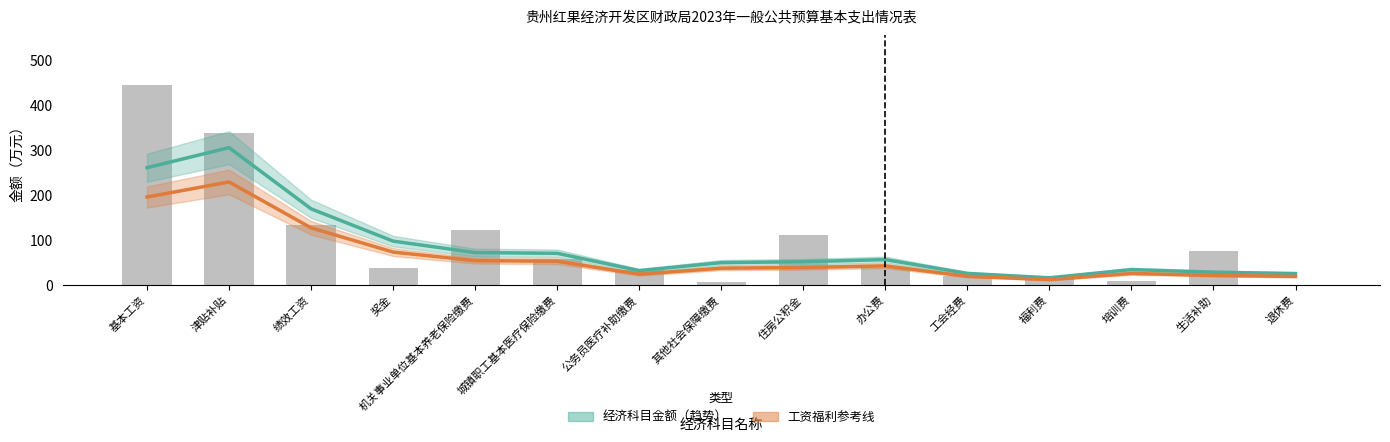

Rank the categories by 经济科目金额（趋势） value from lowest to highest.

福利费, 退休费, 工会经费, 生活补助, 公务员医疗补助缴费, 培训费, 其他社会保障缴费, 住房公积金, 办公费, 城镇职工基本医疗保险缴费, 机关事业单位基本养老保险缴费, 奖金, 绩效工资, 基本工资, 津贴补贴